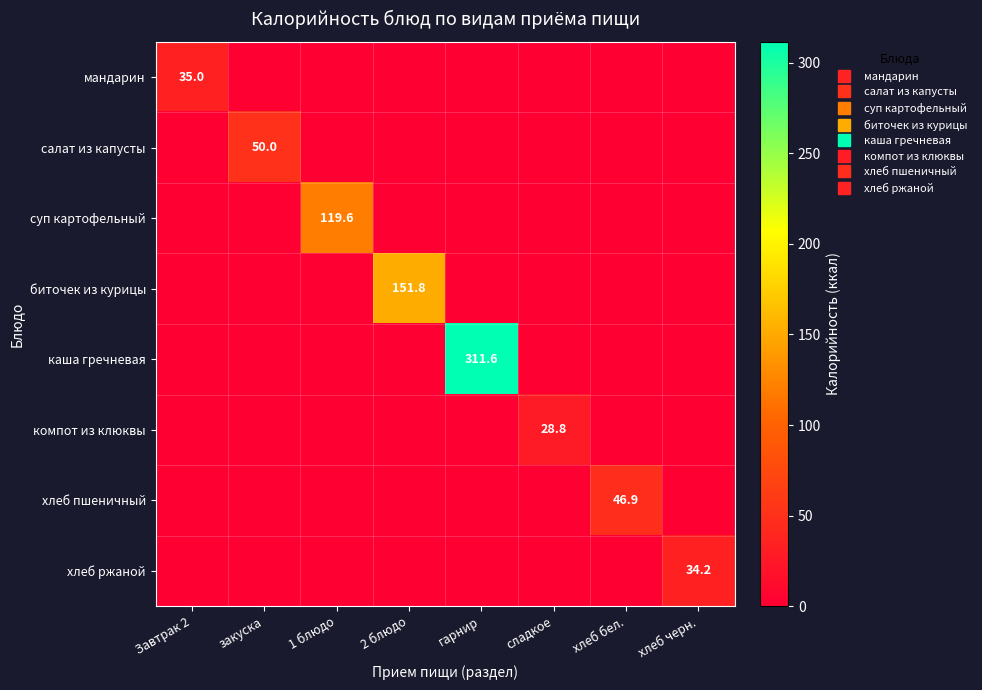

Which series has the largest total across all categories?

каша гречневая